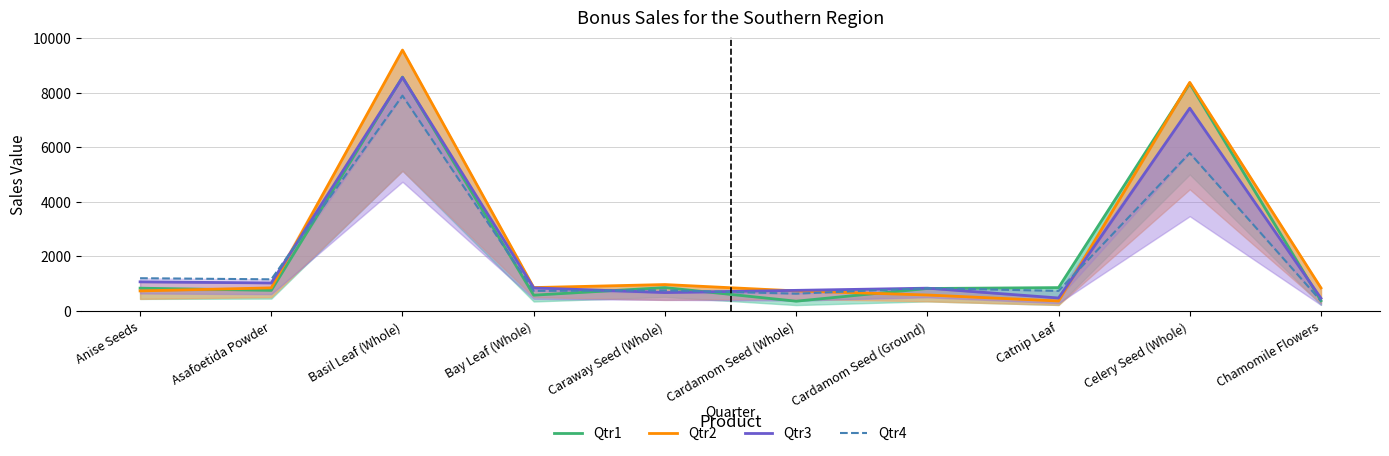

What value does the Qtr2 series have at Cardamom Seed (Ground)?

583